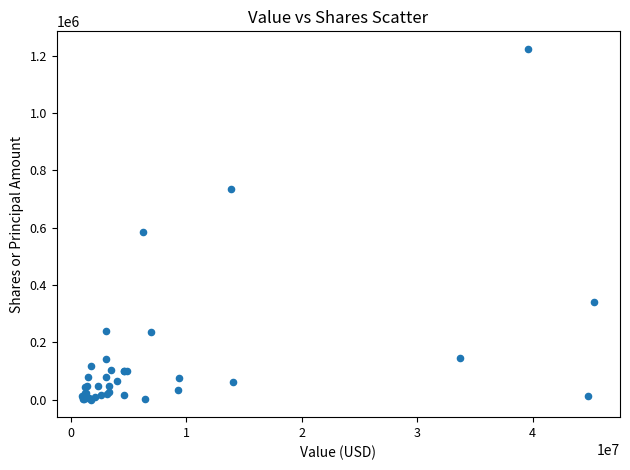

What Y value in the scatter plot is closest to 612200?

583458